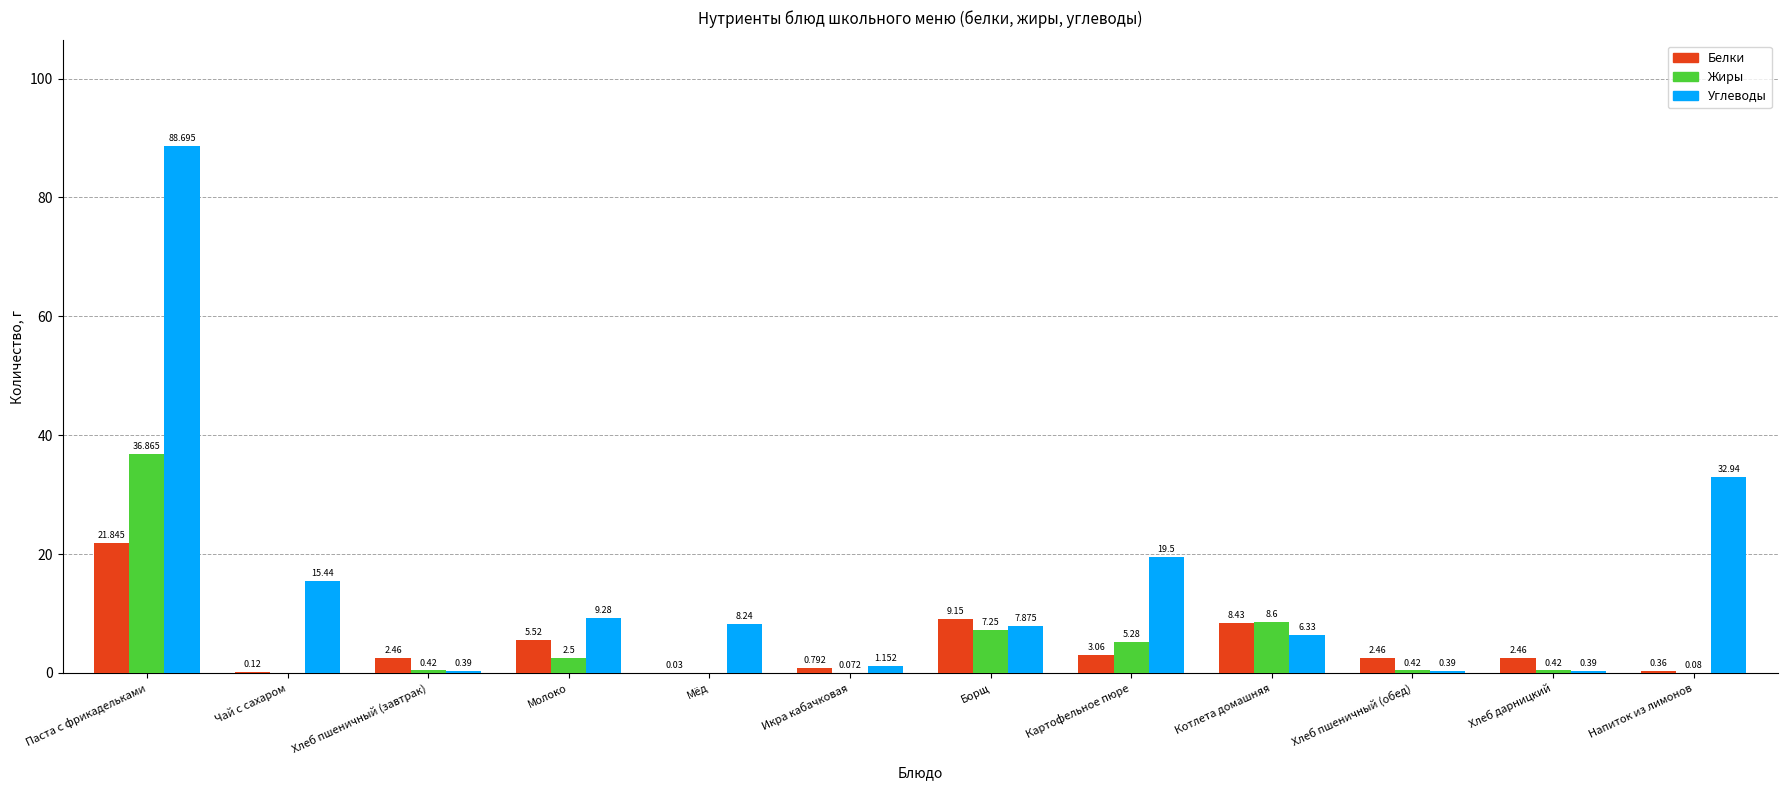

What is the average value of the Жиры series?

5.2